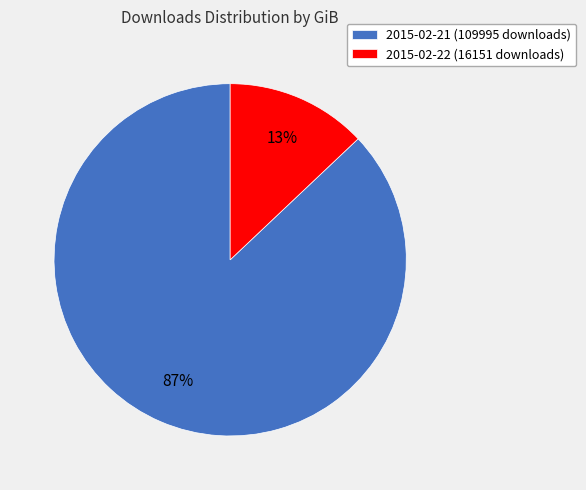

True or false: 2015-02-21 (109995 downloads) accounts for 73% of the total.

False